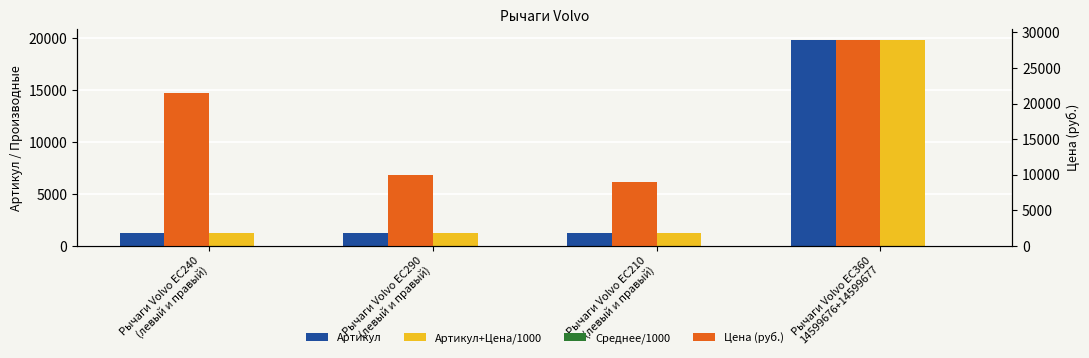

Which category has the highest value in the Среднее/1000 series?

Рычаги Volvo ЕС360
14599676+14599677